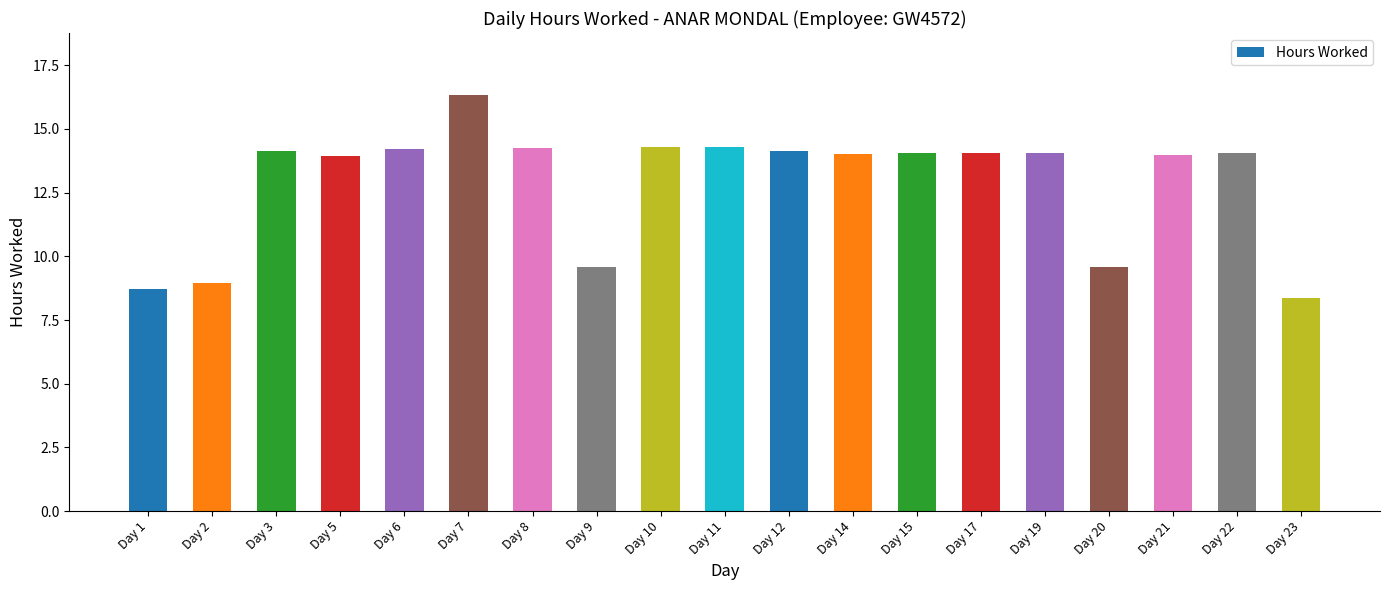

What is the difference between the values at Day 11 and Day 9?

4.7